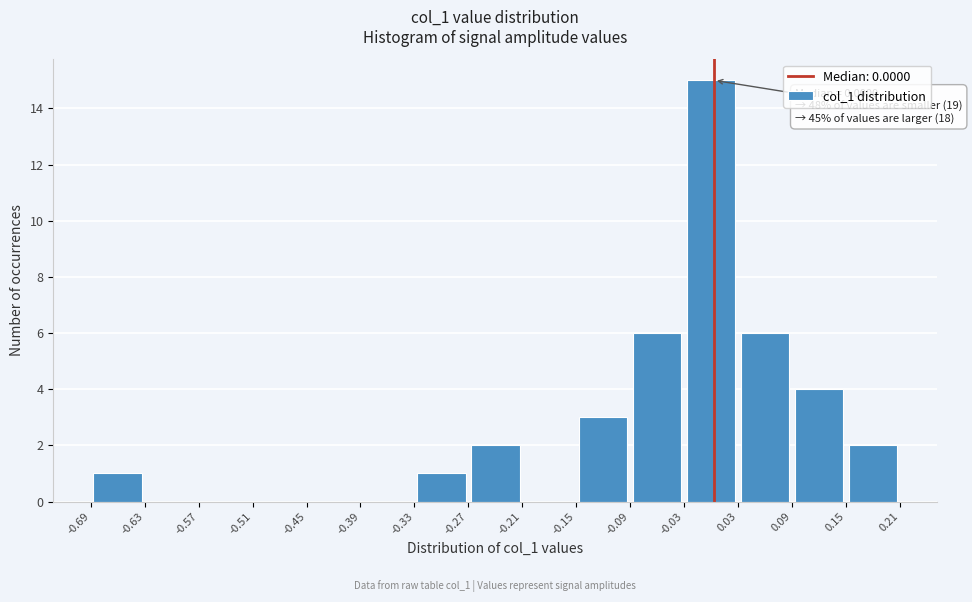

Over which range of the x-axis is the bar tallest?

-0.03 to 0.03